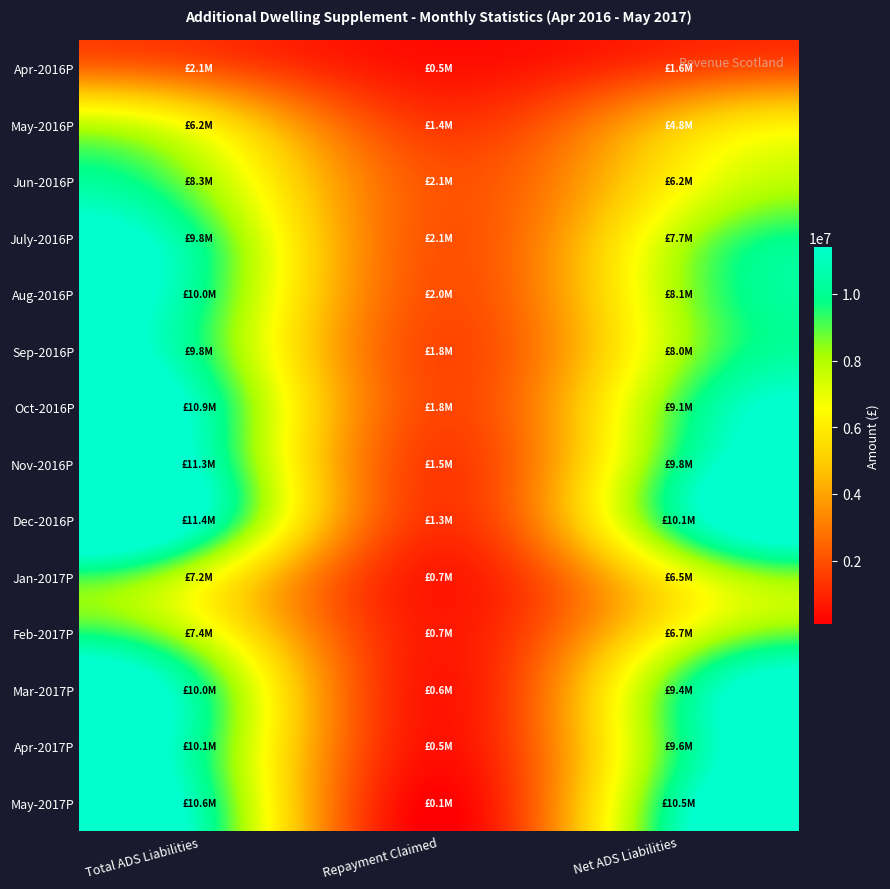

What is the total value across all series at Total ADS Liabilities?

125100000